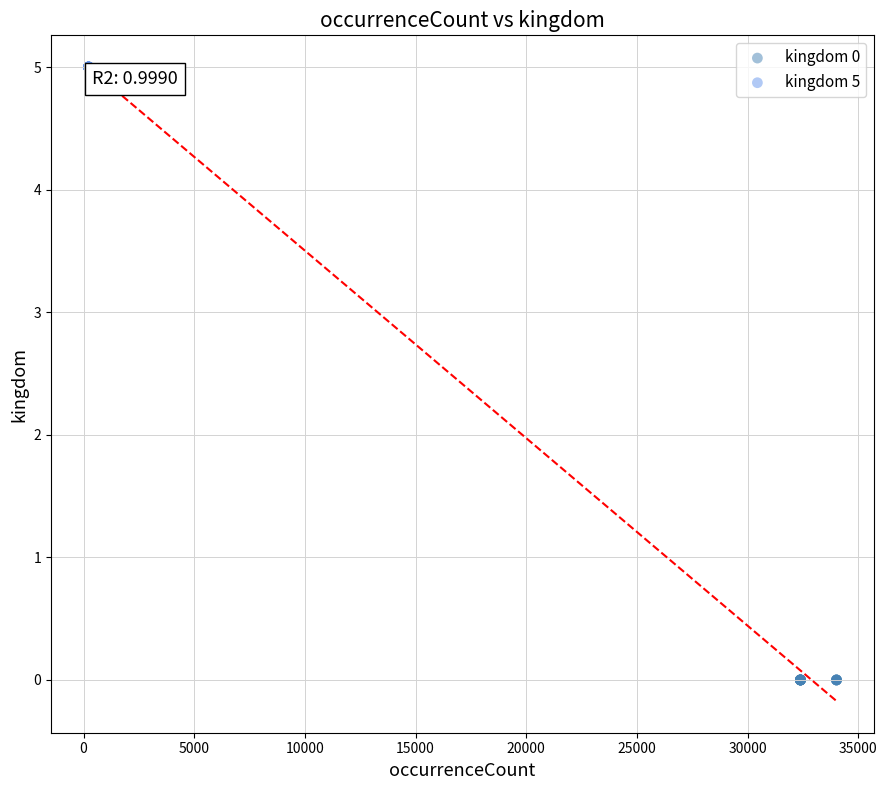

Which series reaches the minimum Y coordinate?

kingdom 0